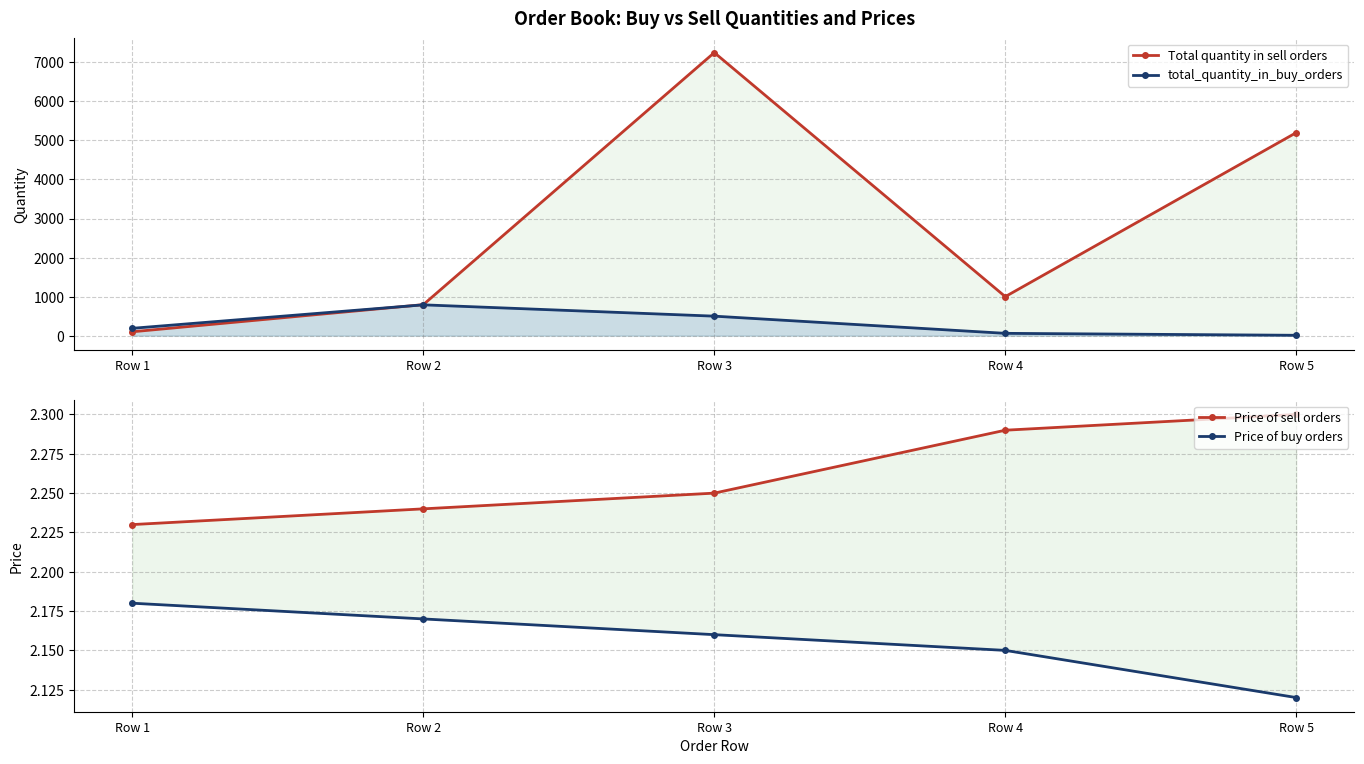

What is the difference between the second highest and minimum values in the Total quantity in sell orders series?

5100.0